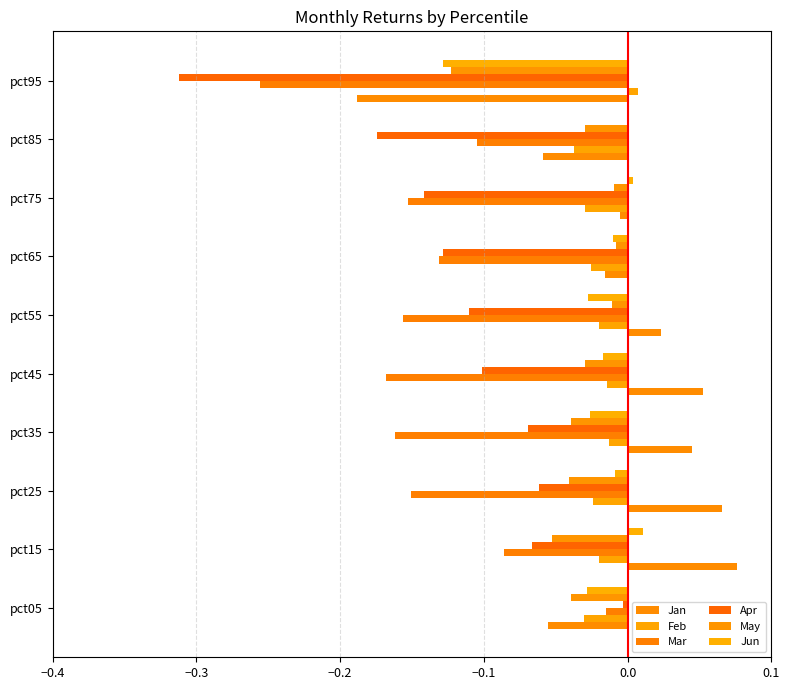

How many distinct data groups are displayed?

6